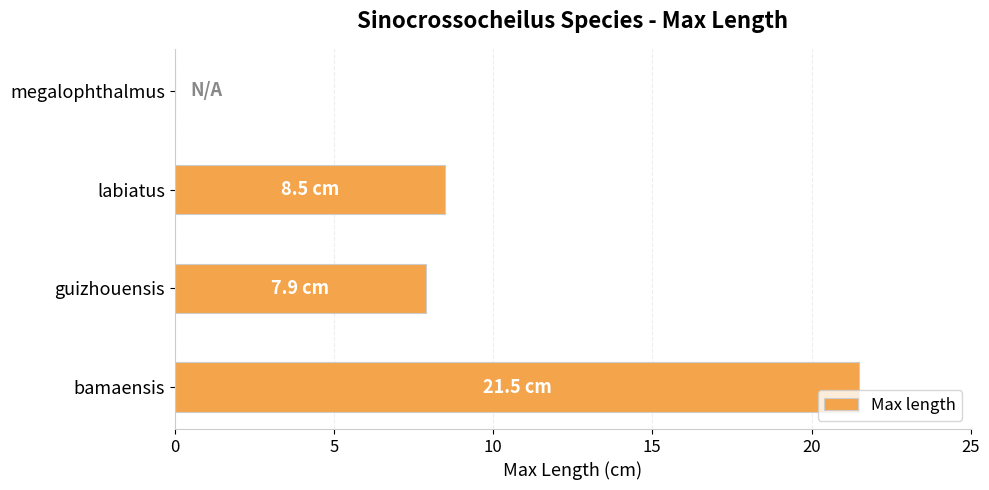

How many values exceed 8?

2